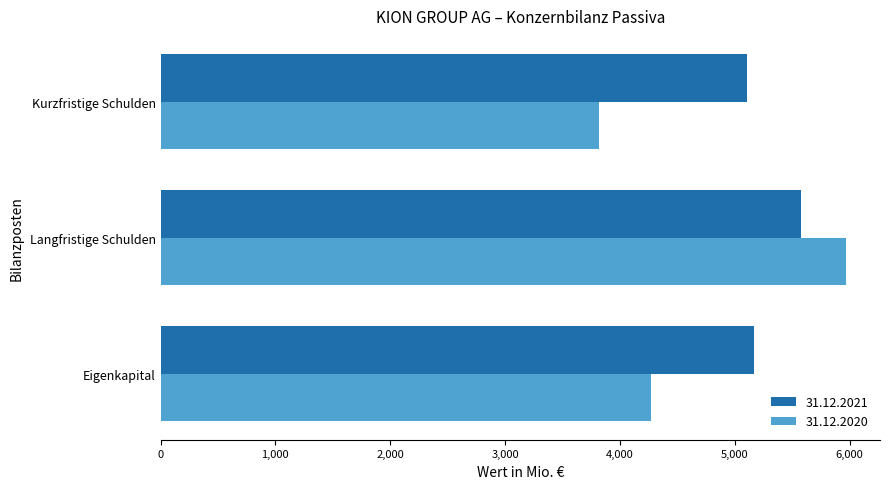

Between Eigenkapital and Kurzfristige Schulden, which series saw the biggest shift?

31.12.2020